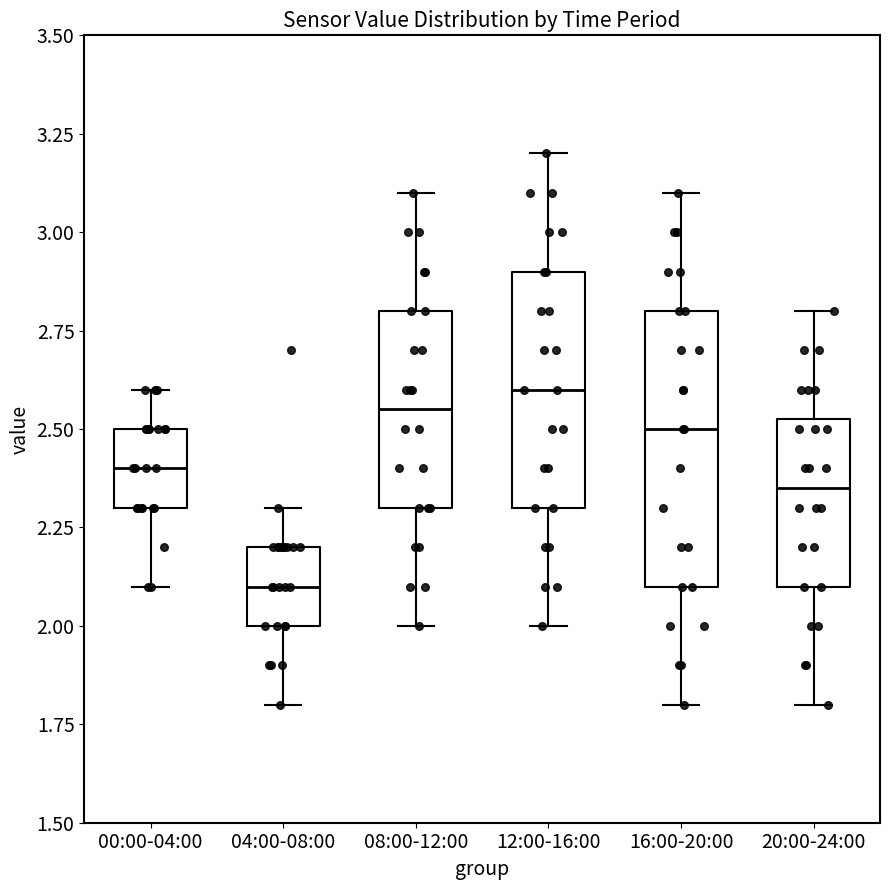

Reading left to right, read every box against the y-axis: the position of its median line, the range the box covers, and the ends of its whiskers. The values are not printed on the chart, so give them approximately, as read against the axis.

00:00-04:00: median 2.40, box 2.30 to 2.50, whiskers 2.10 to 2.60
04:00-08:00: median 2.10, box 2.00 to 2.20, whiskers 1.80 to 2.30
08:00-12:00: median 2.55, box 2.30 to 2.80, whiskers 2.00 to 3.10
12:00-16:00: median 2.60, box 2.30 to 2.90, whiskers 2.00 to 3.20
16:00-20:00: median 2.50, box 2.10 to 2.80, whiskers 1.80 to 3.10
20:00-24:00: median 2.35, box 2.10 to 2.55, whiskers 1.80 to 2.80